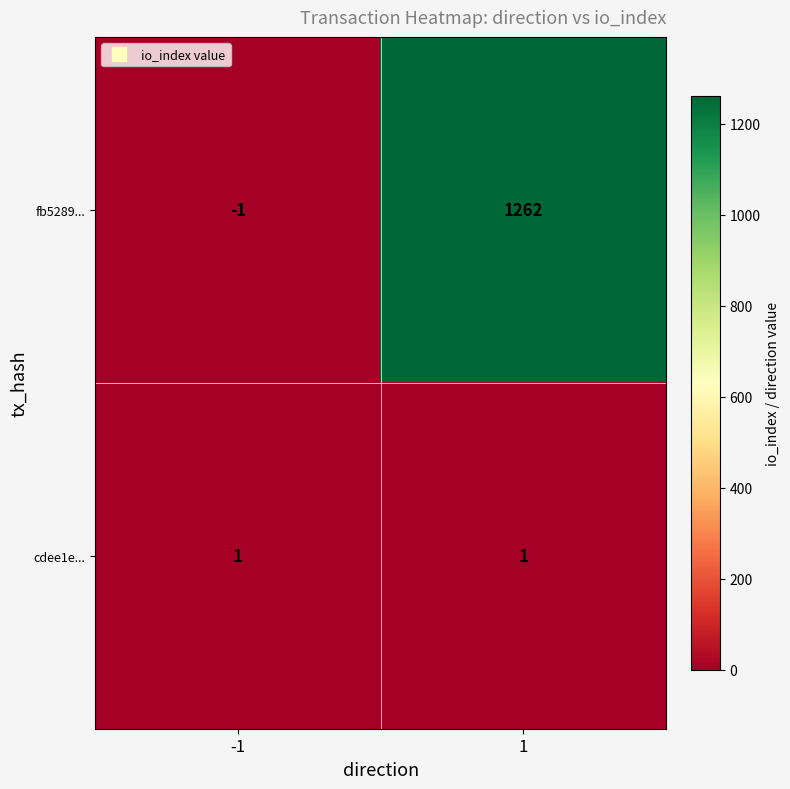

At how many categories does at least one series exceed 26?

1